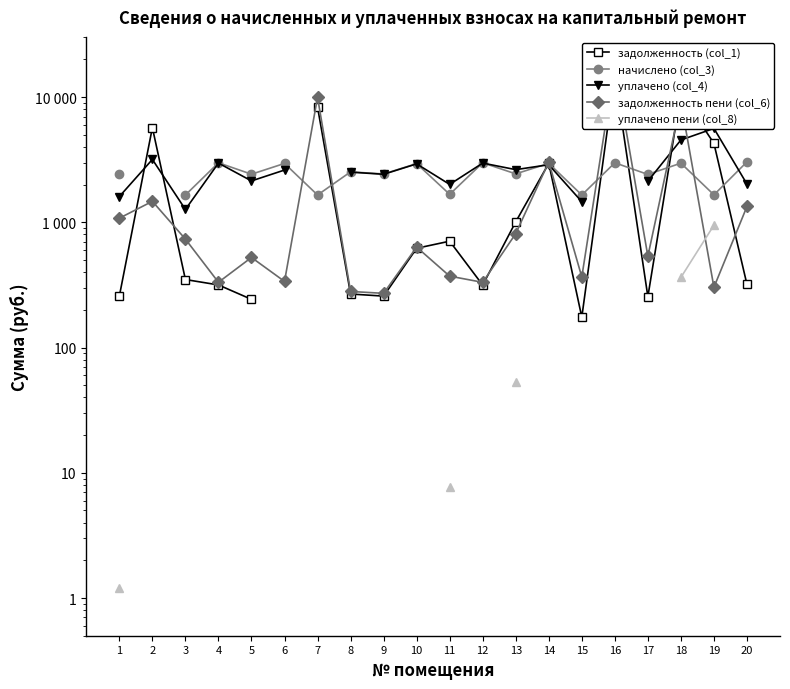

What are all the series names shown in the legend?

задолженность (col_1), начислено (col_3), уплачено (col_4), задолженность пени (col_6), уплачено пени (col_8)